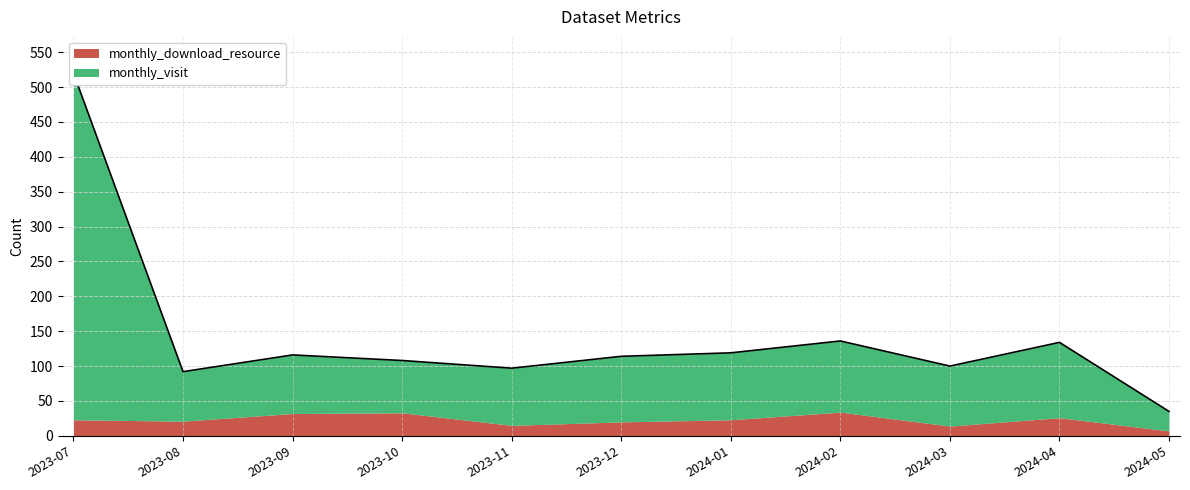

What position from the left is 2023-09?

3